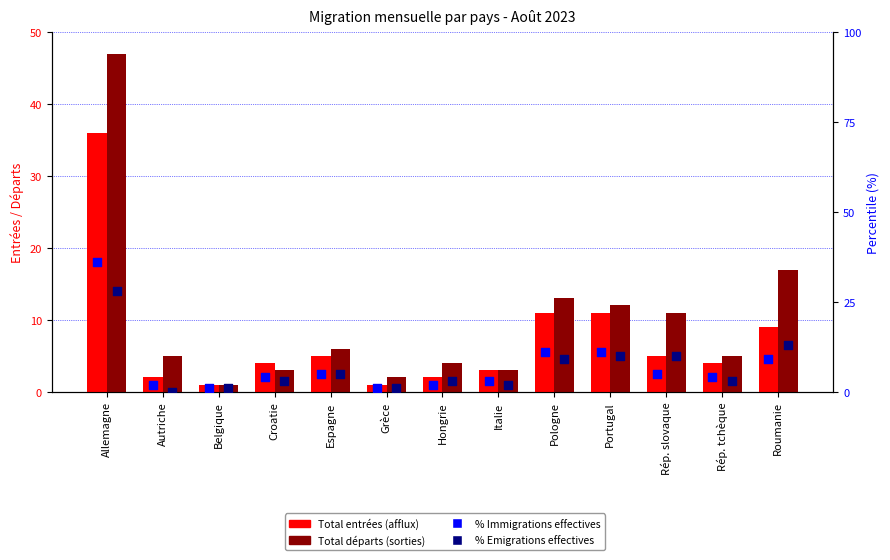

Which series reaches the minimum Y coordinate?

% Emigrations effectives